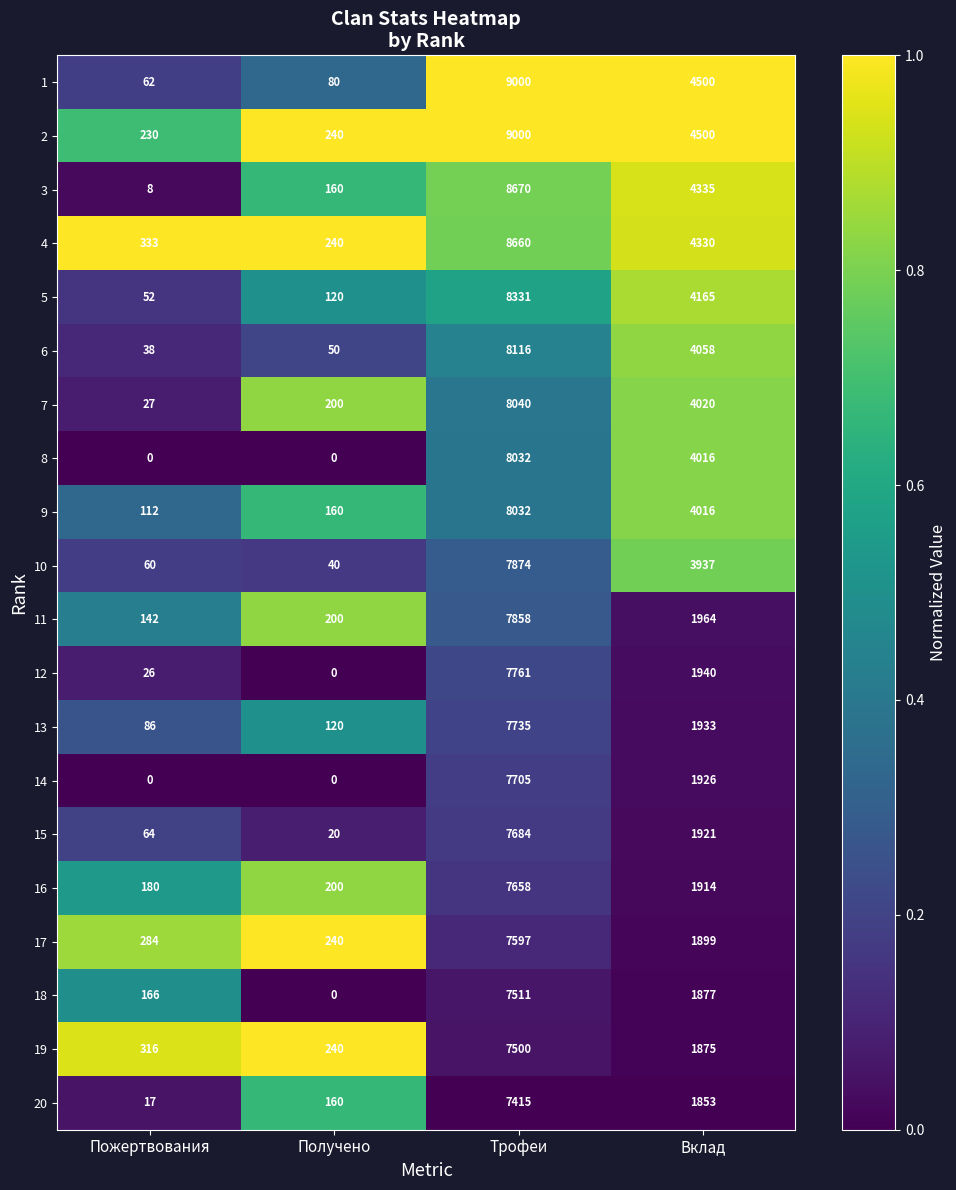

Is it true that 10 equals 10991 at Трофеи?

False